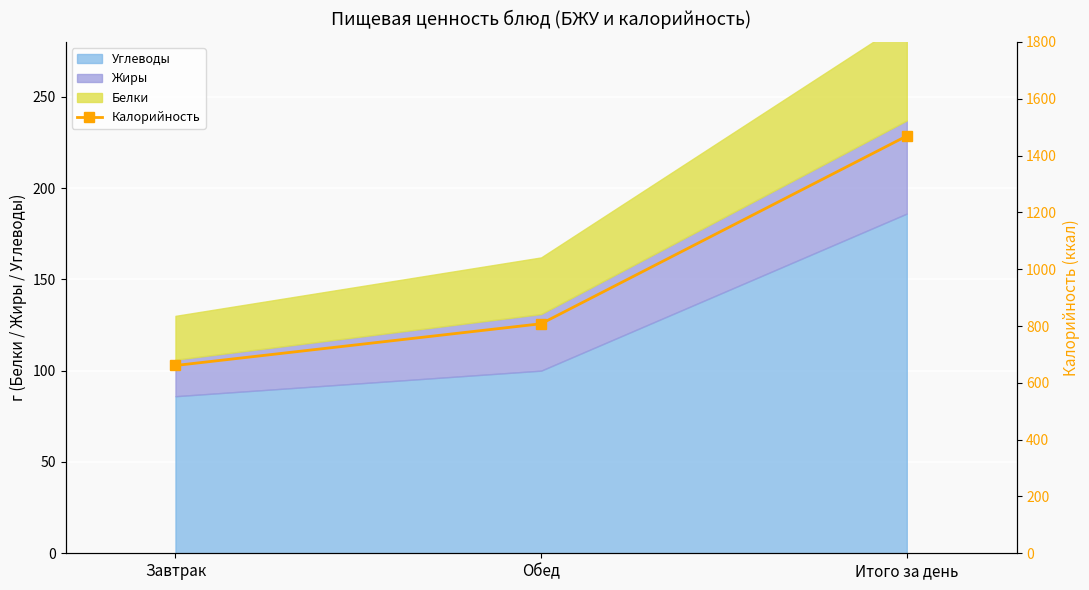

What position from the left is Завтрак?

1